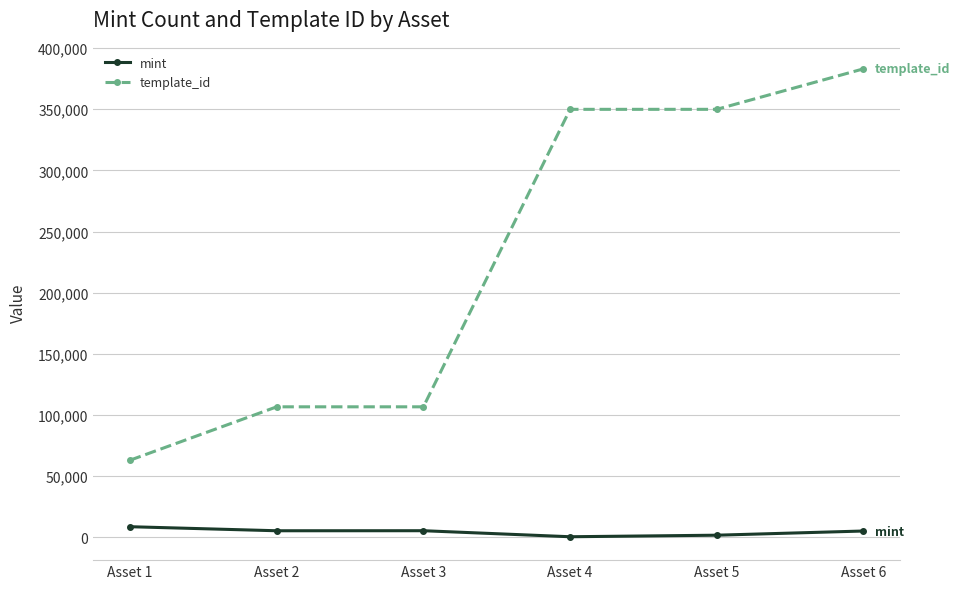

What is the difference between the maximum and second lowest values in the template_id series?

276431